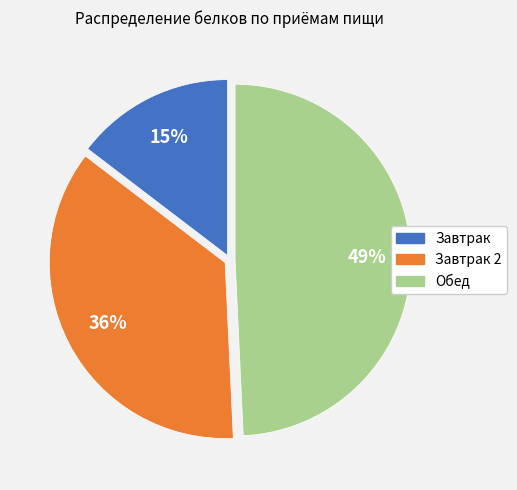

How many segments does this pie chart have?

3